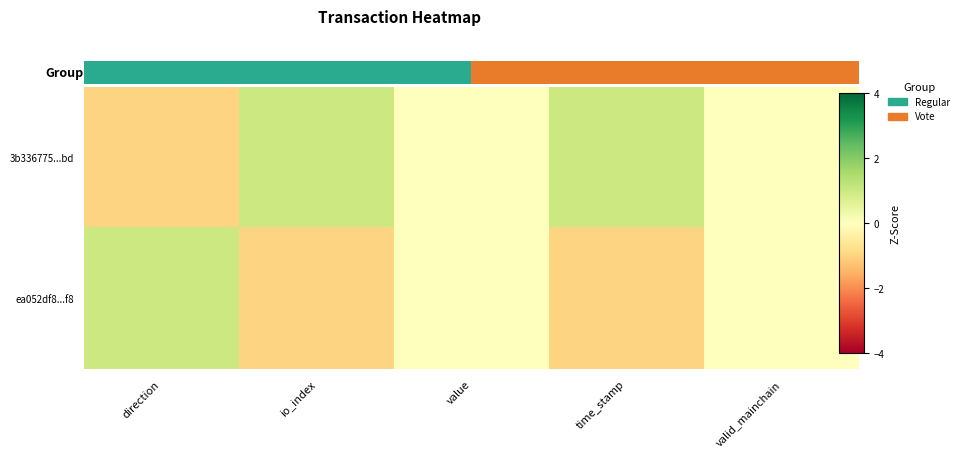

List the series in order of their overall mean, highest first.

3b336775...bd, ea052df8...f8